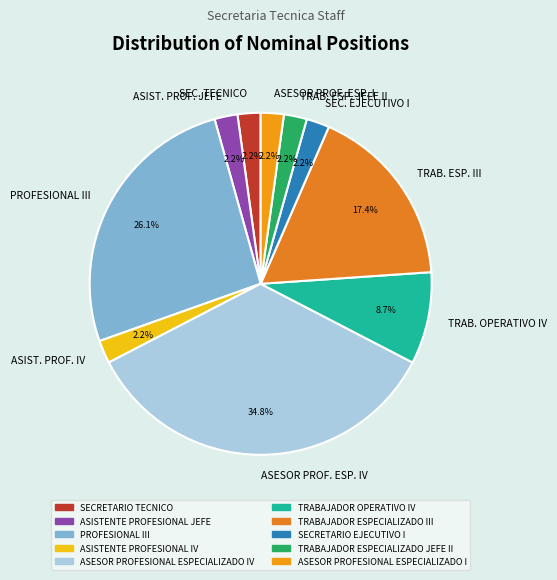

Approximately how many times larger is the value at TRAB. ESP. III compared to PROFESIONAL III?

0.7